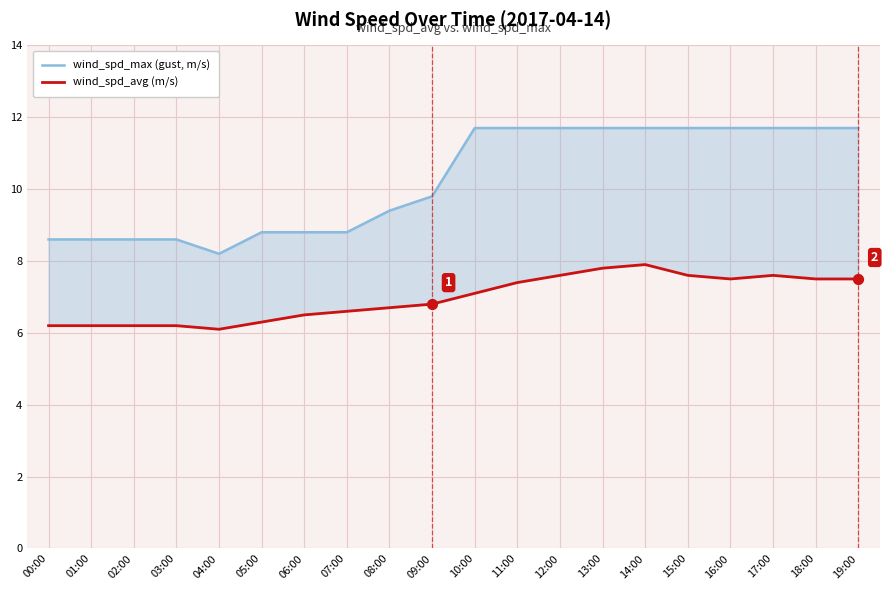

What is the total value across all series at 04:00?

14.3